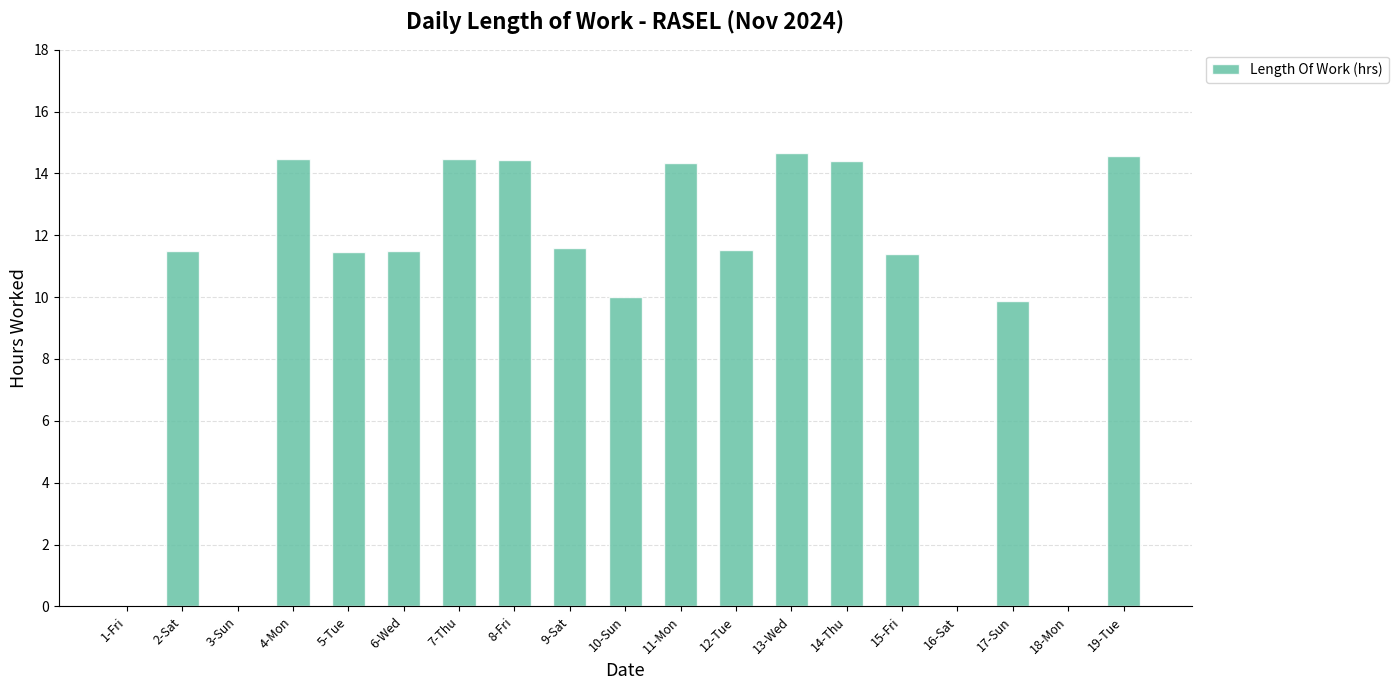

What is the sum of all values?

190.2